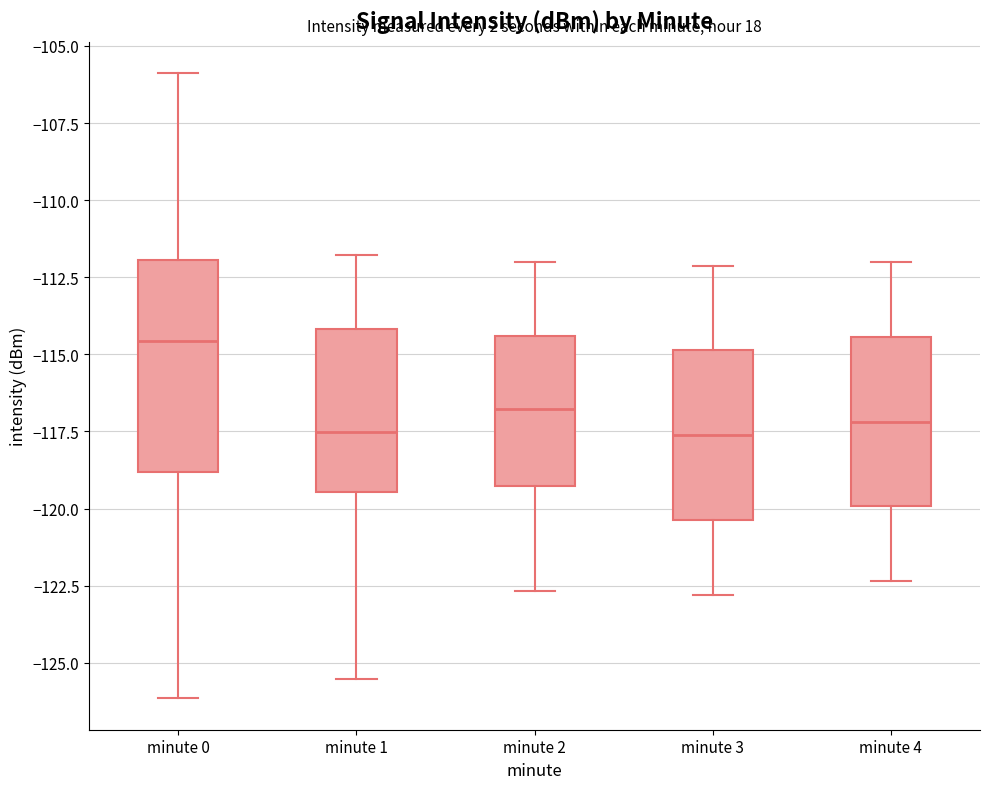

Comparing the boxes themselves (not the whiskers), which one is the tallest?

minute 0